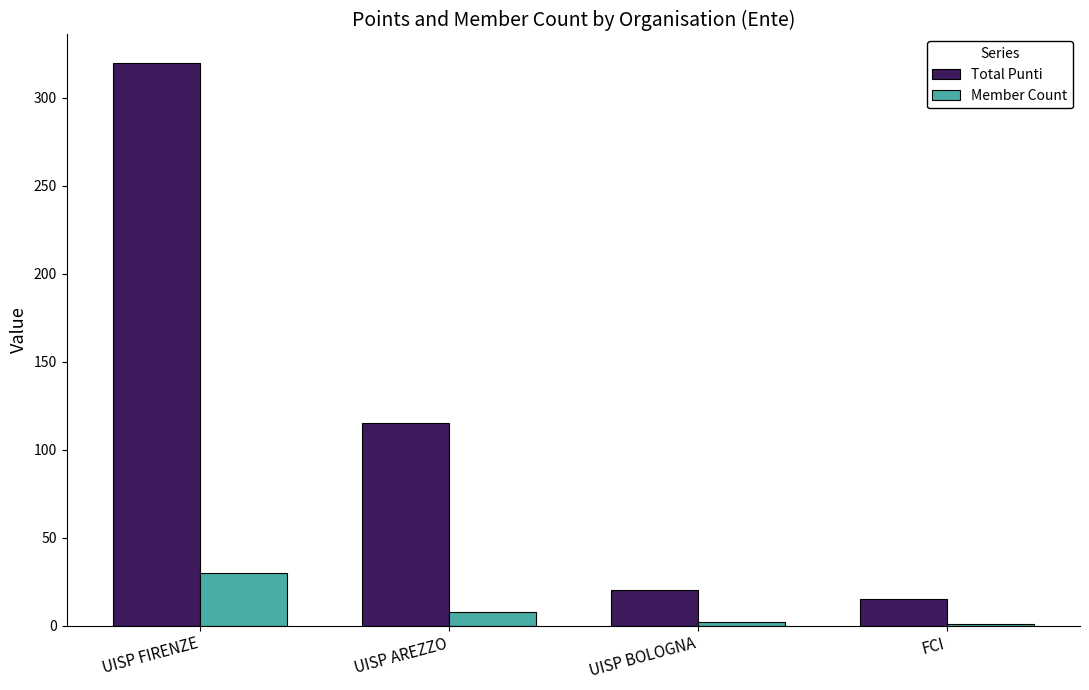

How many groups of bars are there?

4